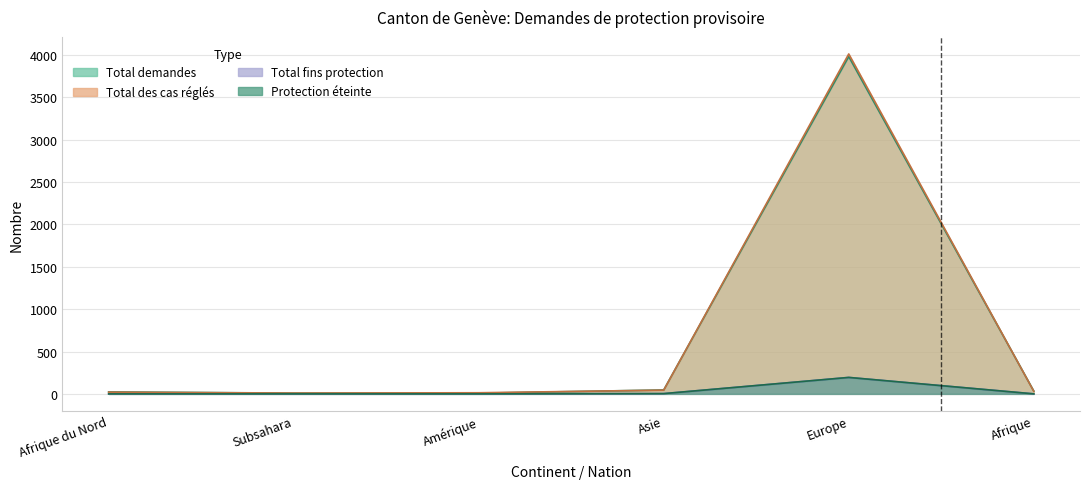

How many lines are shown in the chart?

4